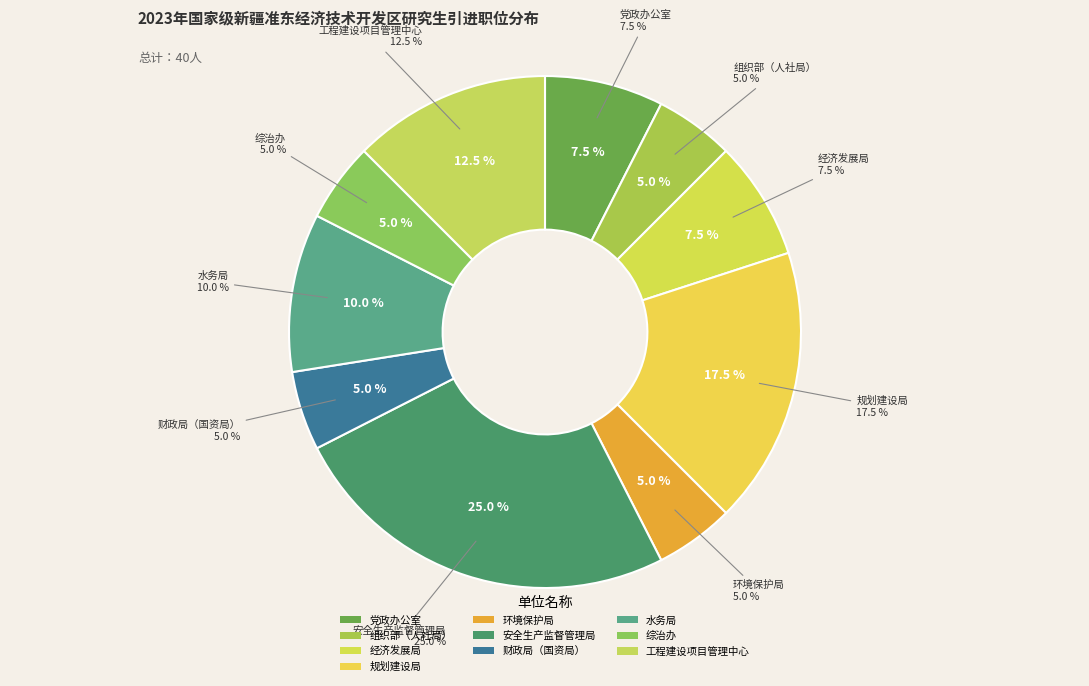

Rank the categories by value from lowest to highest.

组织部（人社局）, 环境保护局, 财政局（国资局）, 综治办, 党政办公室, 经济发展局, 水务局, 工程建设项目管理中心, 规划建设局, 安全生产监督管理局